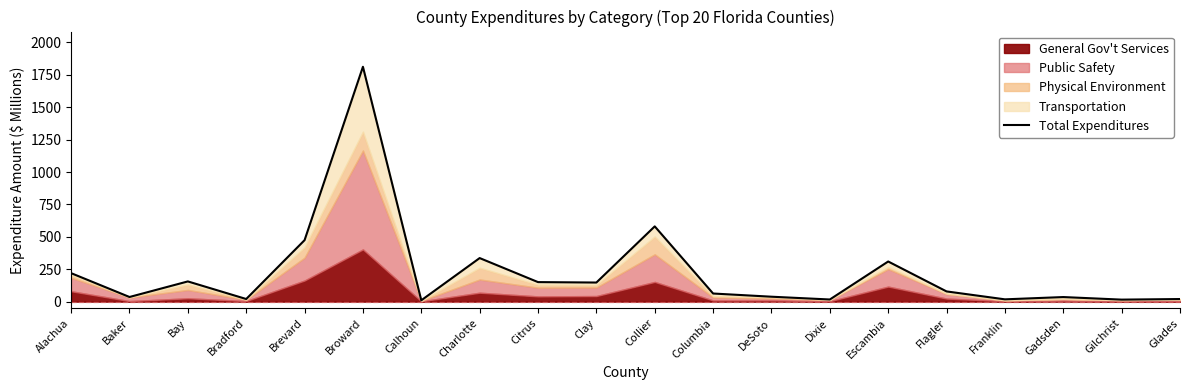

The value at Glades is 20.1. True or false?

True